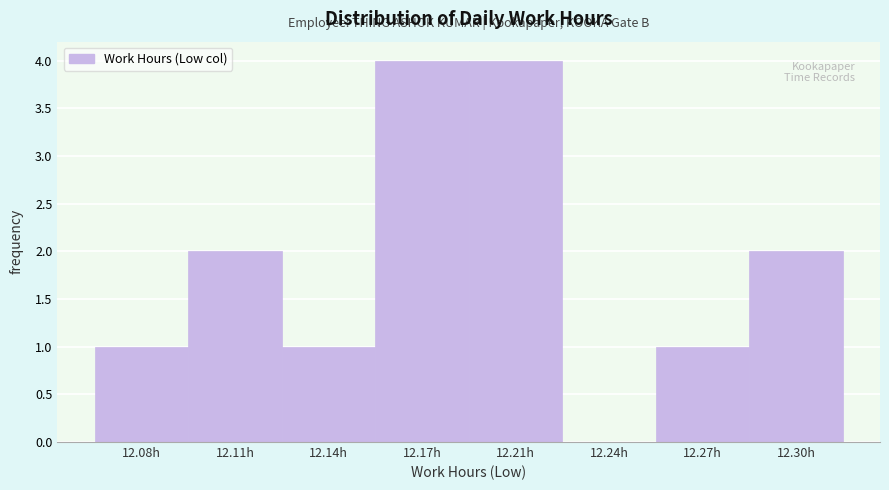

Reading right to left, extract all data points from this chart.

12.30h=2	12.27h=1	12.24h=0	12.21h=4	12.17h=4	12.14h=1	12.11h=2	12.08h=1